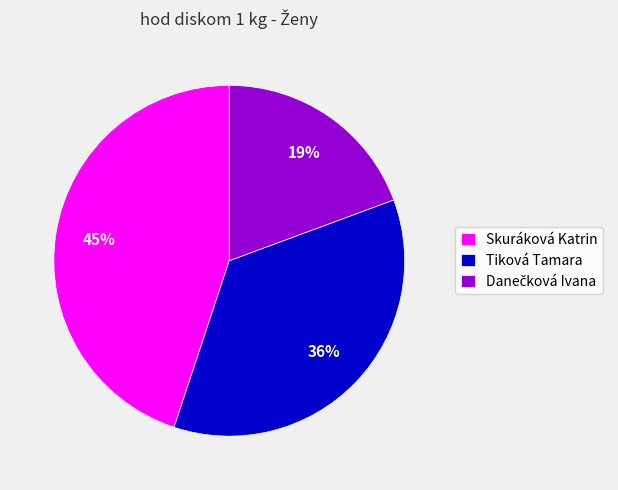

To the nearest percent, what portion does Tiková Tamara represent?

36%